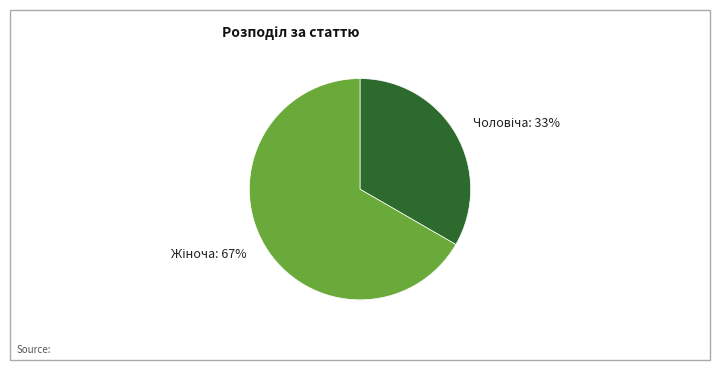

Is there a majority slice in this chart?

Yes